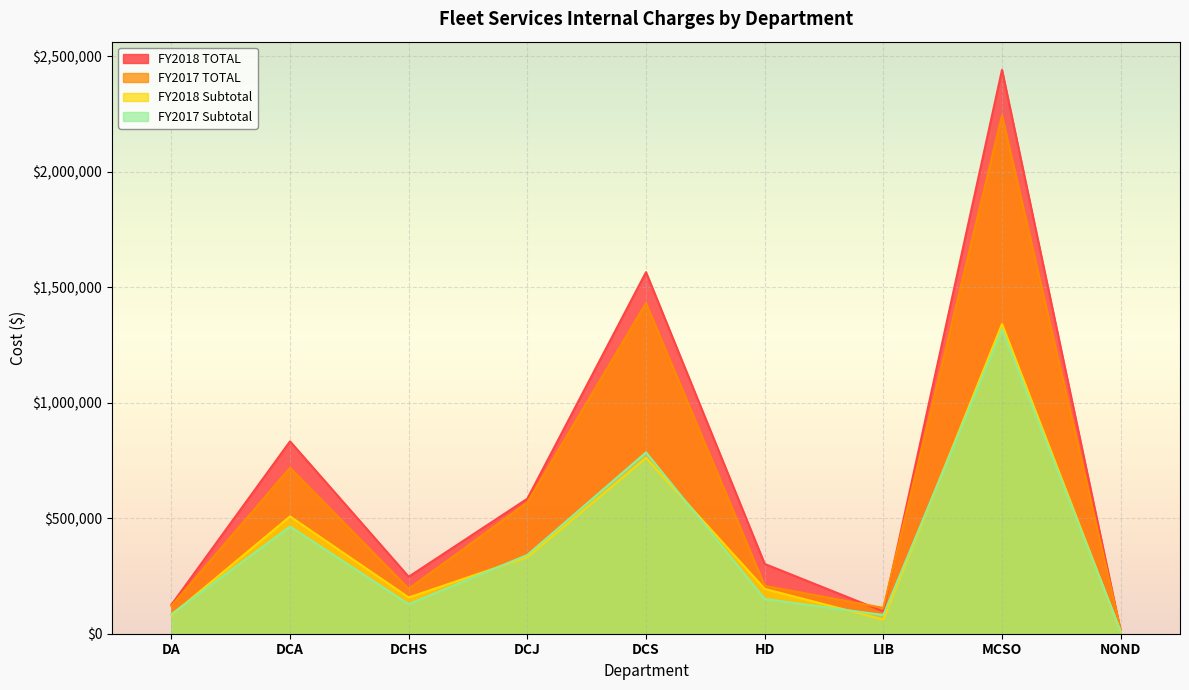

What is the label of the 3rd point from the left?

DCHS